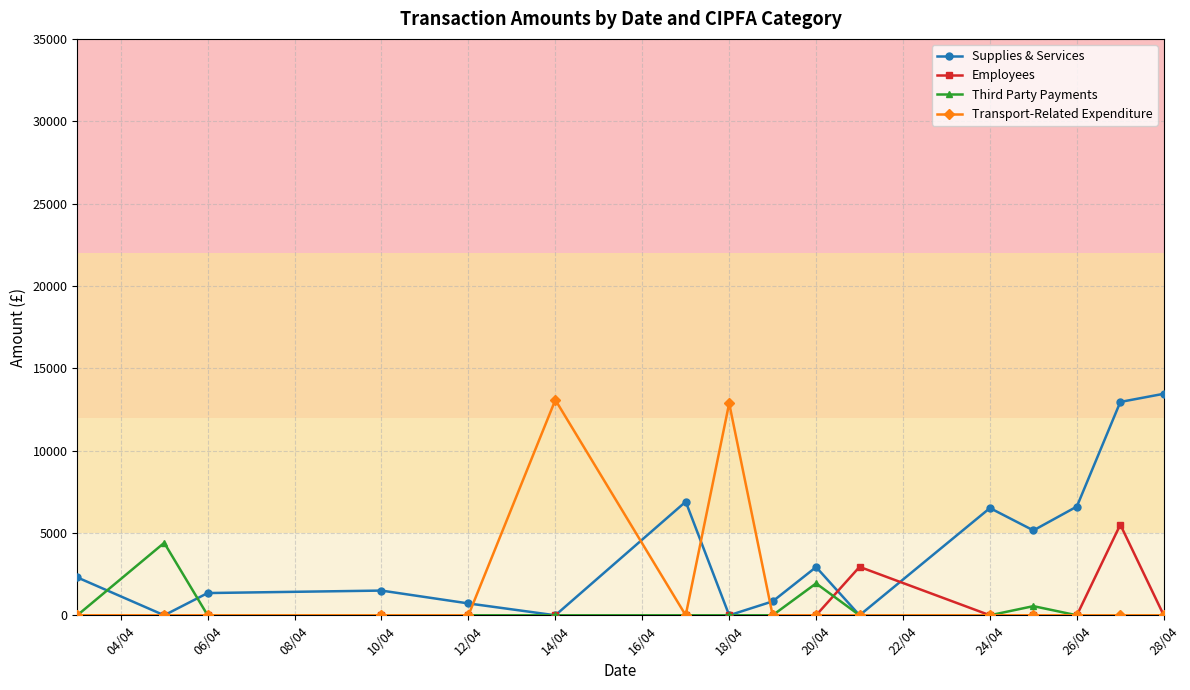

What is the difference between the second highest and second lowest values in the Supplies & Services series?

12954.6